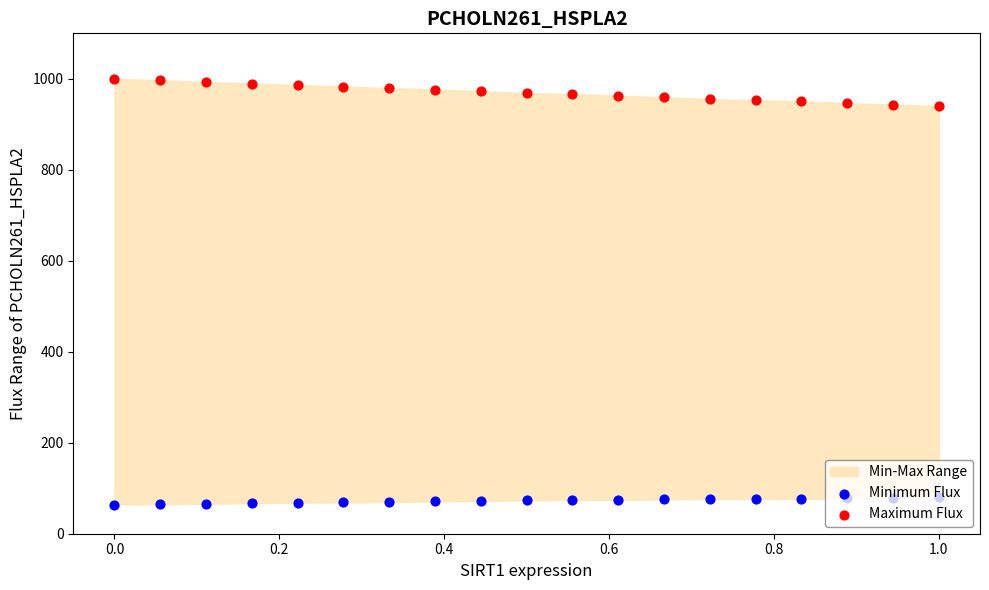

Which series has the largest Y range (max minus min)?

Maximum Flux